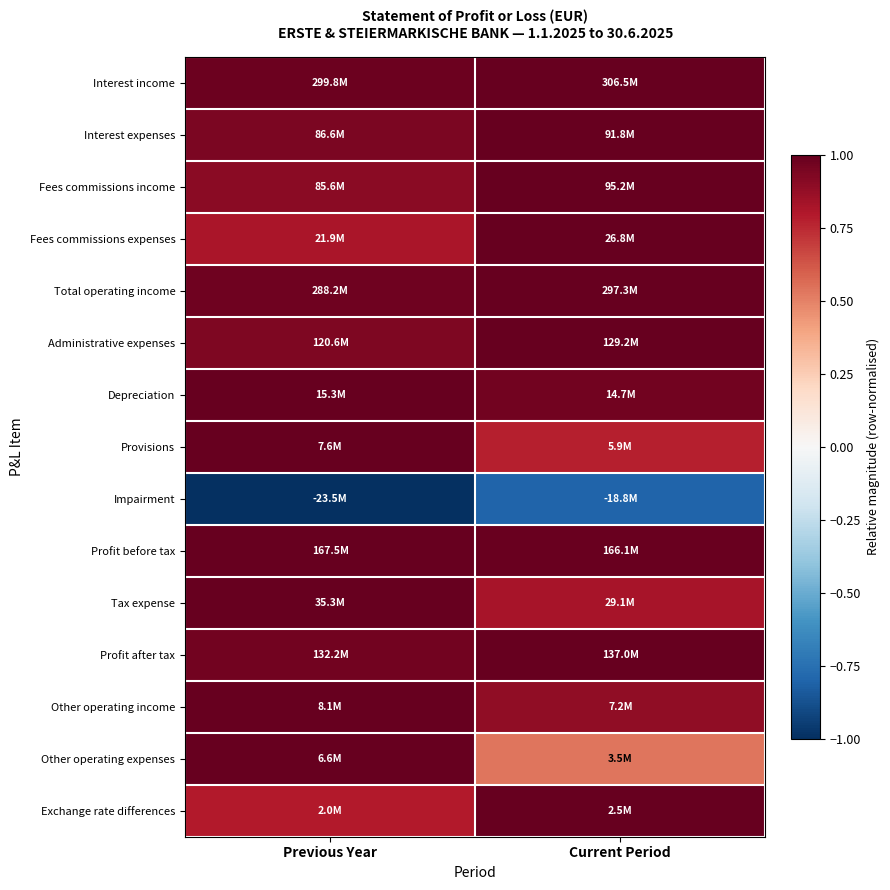

Reading left to right, what are all the values shown in this chart?

Interest income: Previous Year=1.0	Current Period=1.0
Interest expenses: Previous Year=0.9	Current Period=1.0
Fees commissions income: Previous Year=0.9	Current Period=1.0
Fees commissions expenses: Previous Year=0.8	Current Period=1.0
Total operating income: Previous Year=1.0	Current Period=1.0
Administrative expenses: Previous Year=0.9	Current Period=1.0
Depreciation: Previous Year=1.0	Current Period=1.0
Provisions: Previous Year=1.0	Current Period=0.8
Impairment: Previous Year=-1.0	Current Period=-0.8
Profit before tax: Previous Year=1.0	Current Period=1.0
Tax expense: Previous Year=1.0	Current Period=0.8
Profit after tax: Previous Year=1.0	Current Period=1.0
Other operating income: Previous Year=1.0	Current Period=0.9
Other operating expenses: Previous Year=1.0	Current Period=0.5
Exchange rate differences: Previous Year=0.8	Current Period=1.0